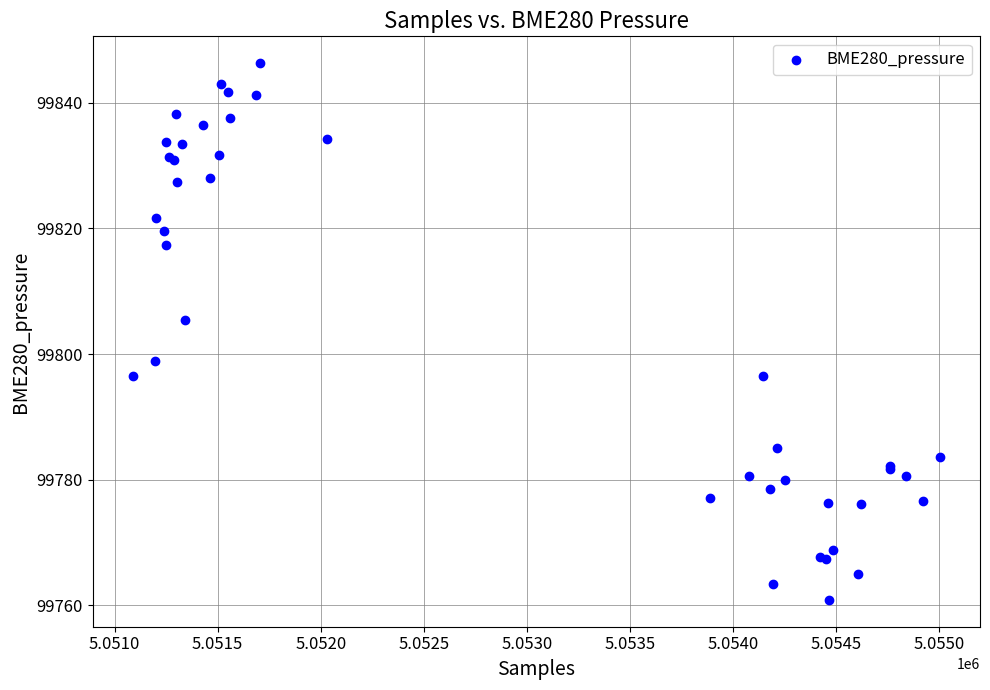

What Y value in the scatter plot is closest to 99803?

99805.4